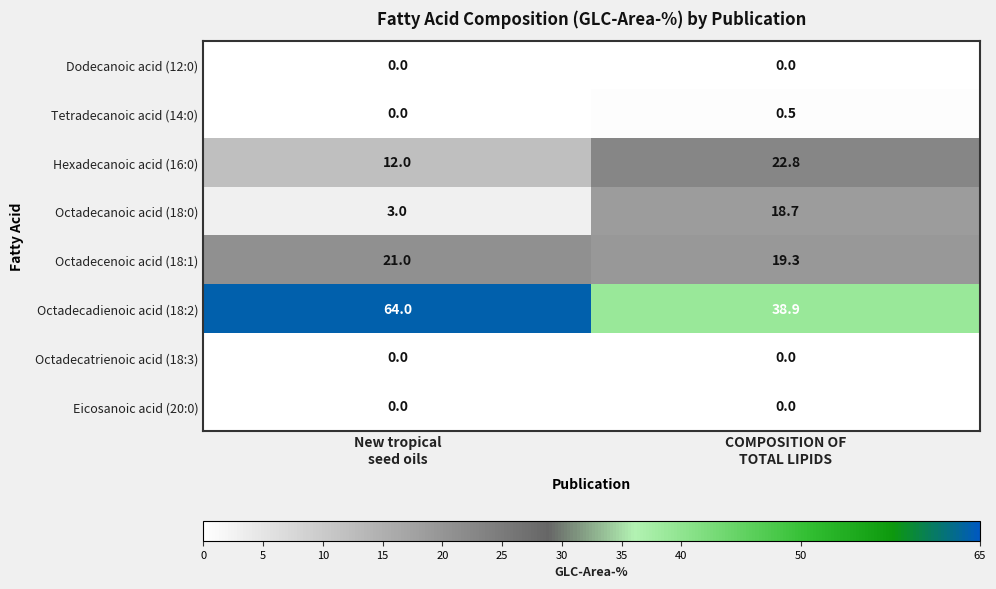

What is the difference between the highest and lowest values at COMPOSITION OF
TOTAL LIPIDS?

38.9